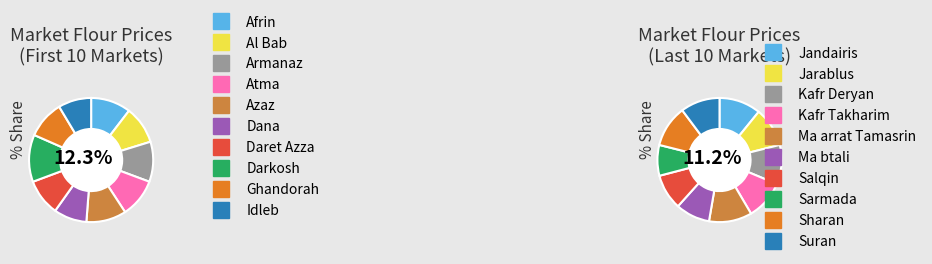

Which slice is the smallest?

Sarmada